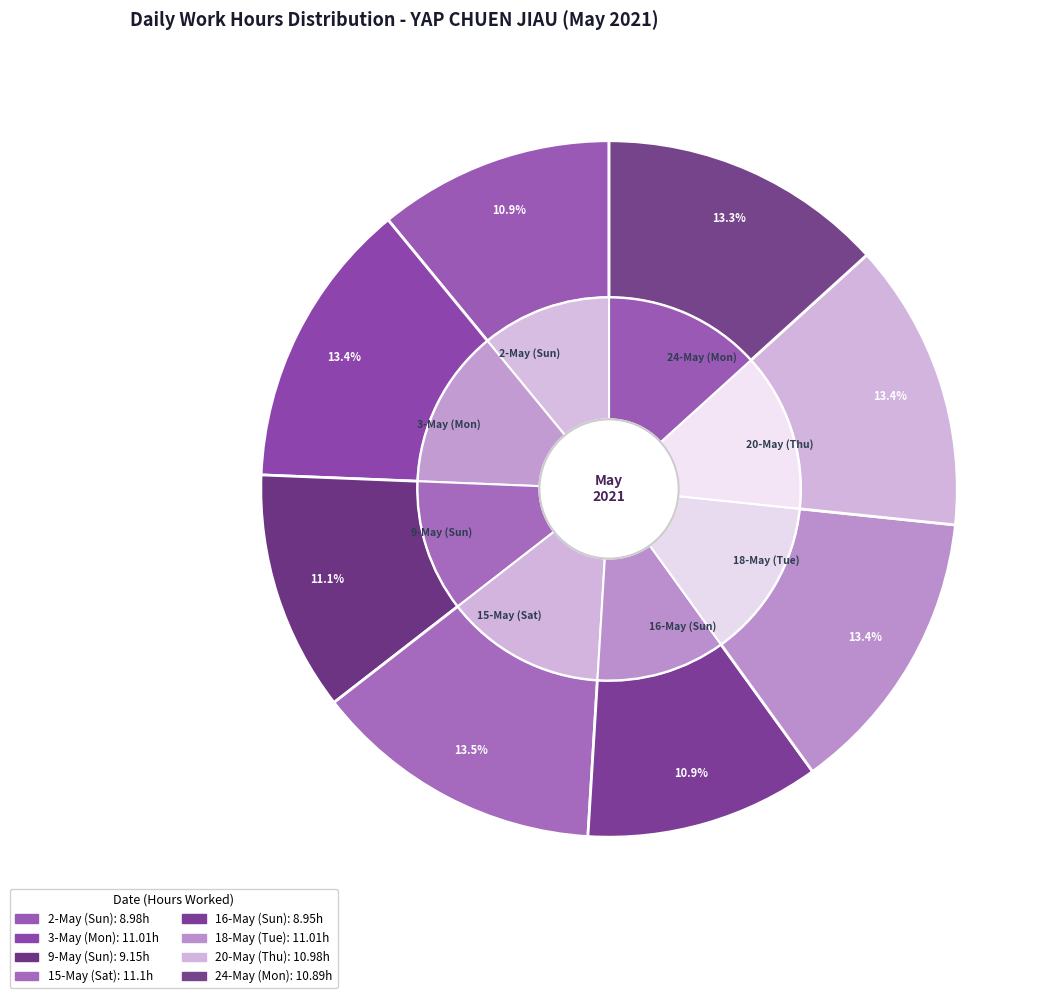

What percentage do 2-May (Sun) and 16-May (Sun) together represent?

21.8%